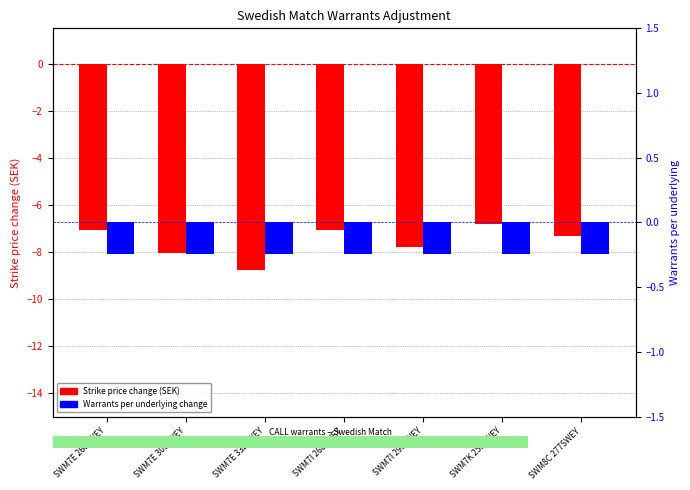

The Strike price change (SEK) series shows -8.8 at SWM7E 332SWEY. True or false?

True